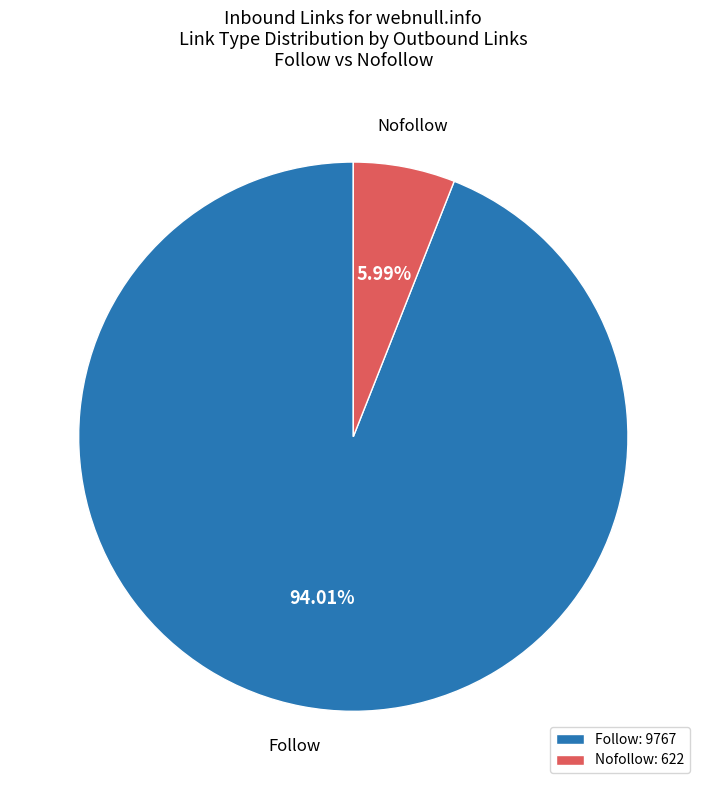

To the nearest percent, what is the average slice percentage?

50%